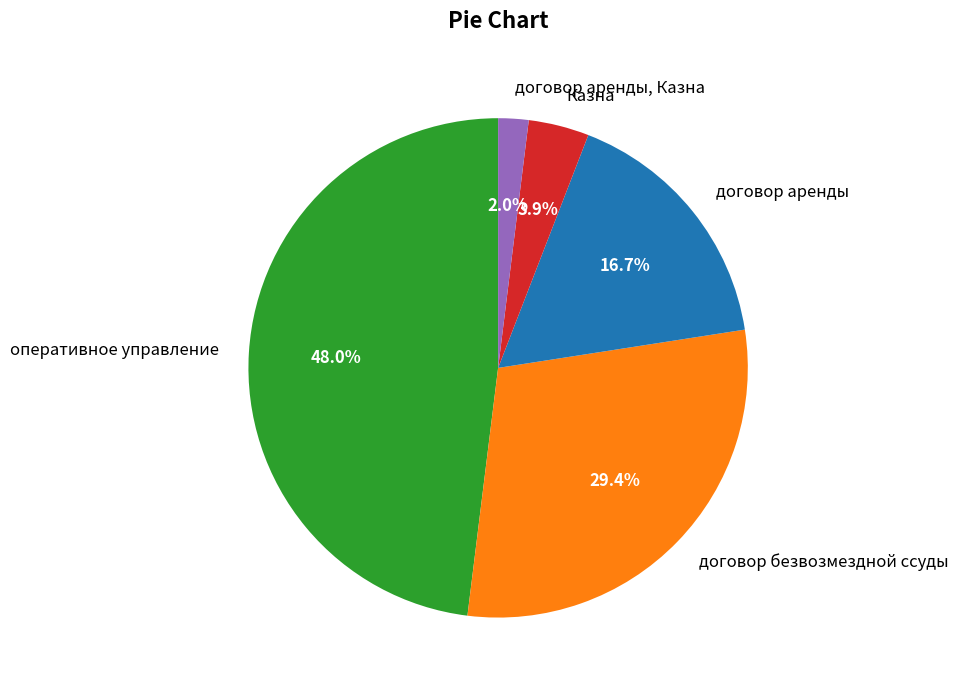

To the nearest percent, what portion does договор аренды, Казна represent?

2%